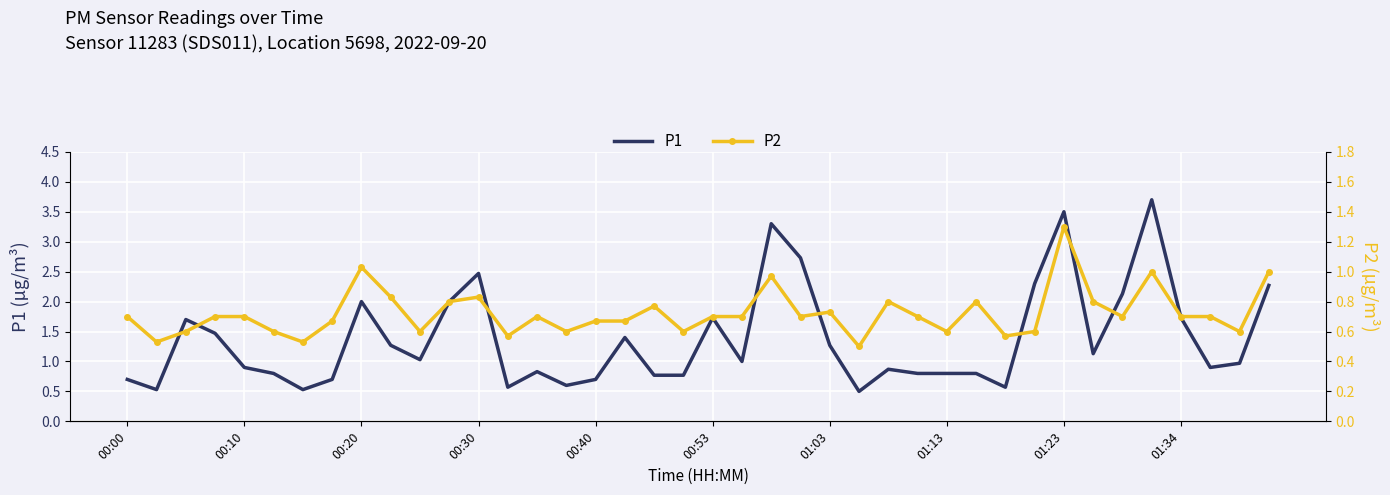

Is it true that P1 equals 3.5 at 01:23?

True